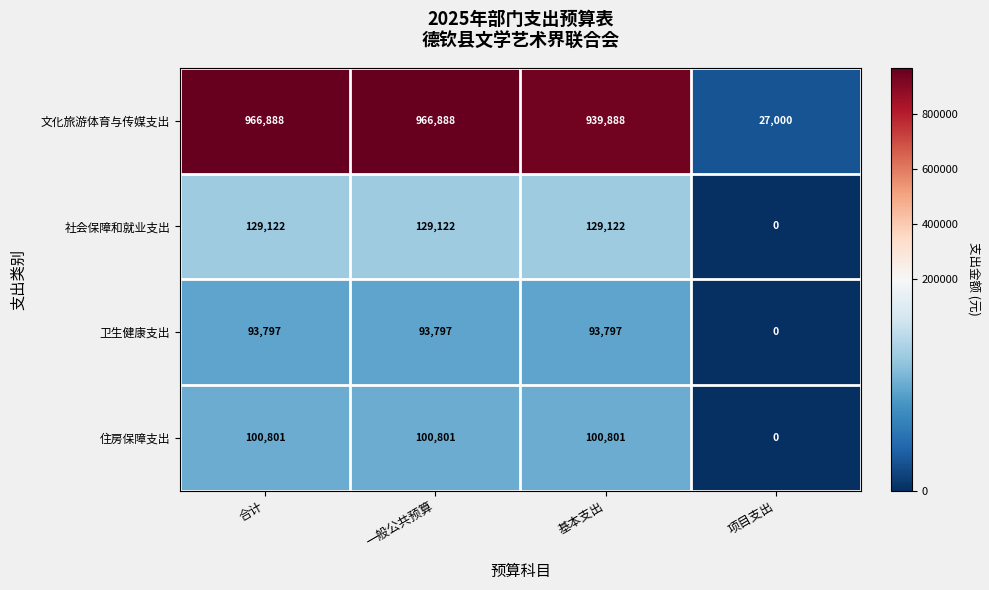

Which label corresponds to the smallest value in the chart?

项目支出